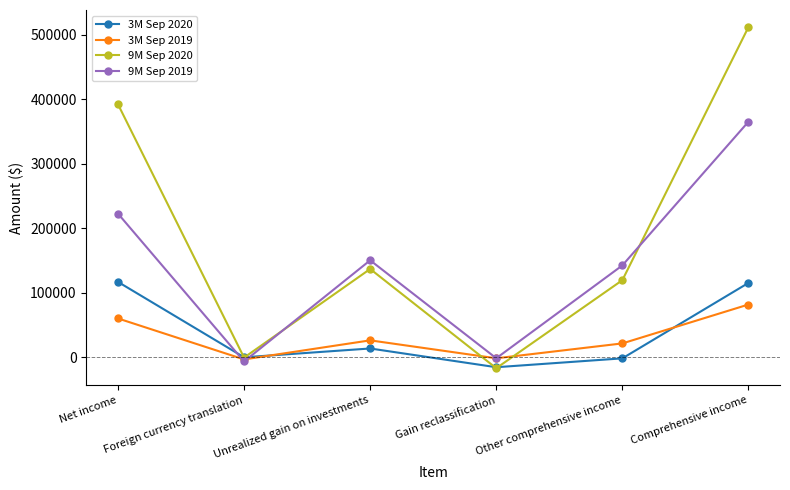

The 3M Sep 2020 series shows 163449 at Comprehensive income. True or false?

False